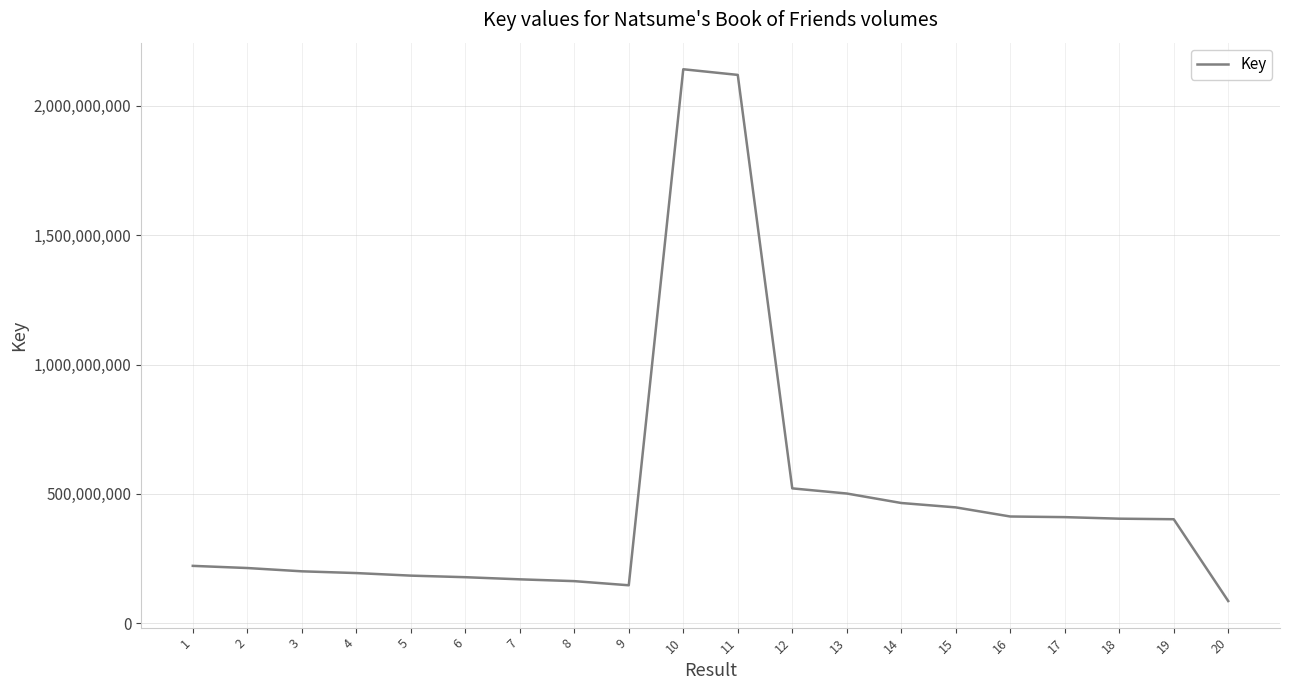

What is the difference between the maximum and minimum values?

2055683774